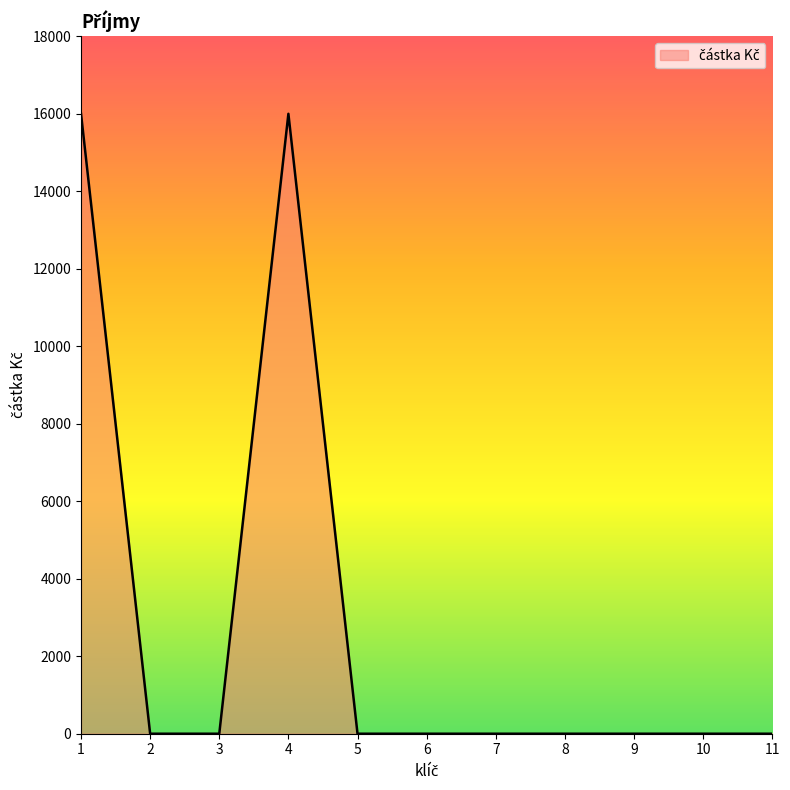

Does the chart have visible grid lines?

No